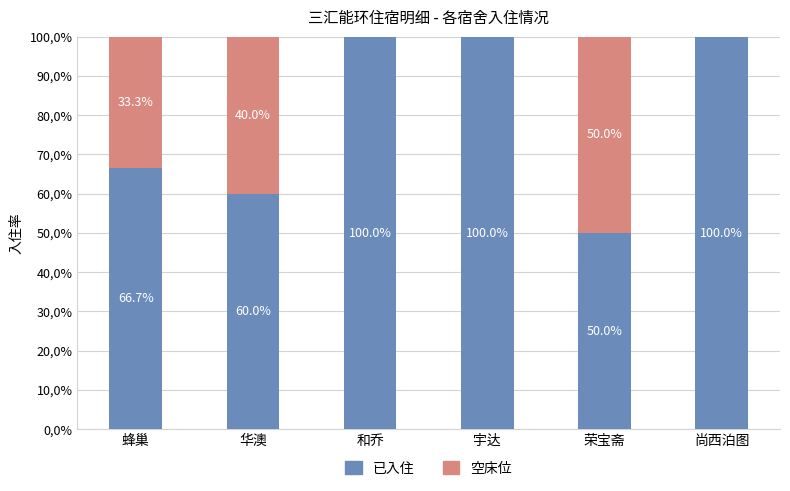

Does the chart contain stacked bars?

Yes